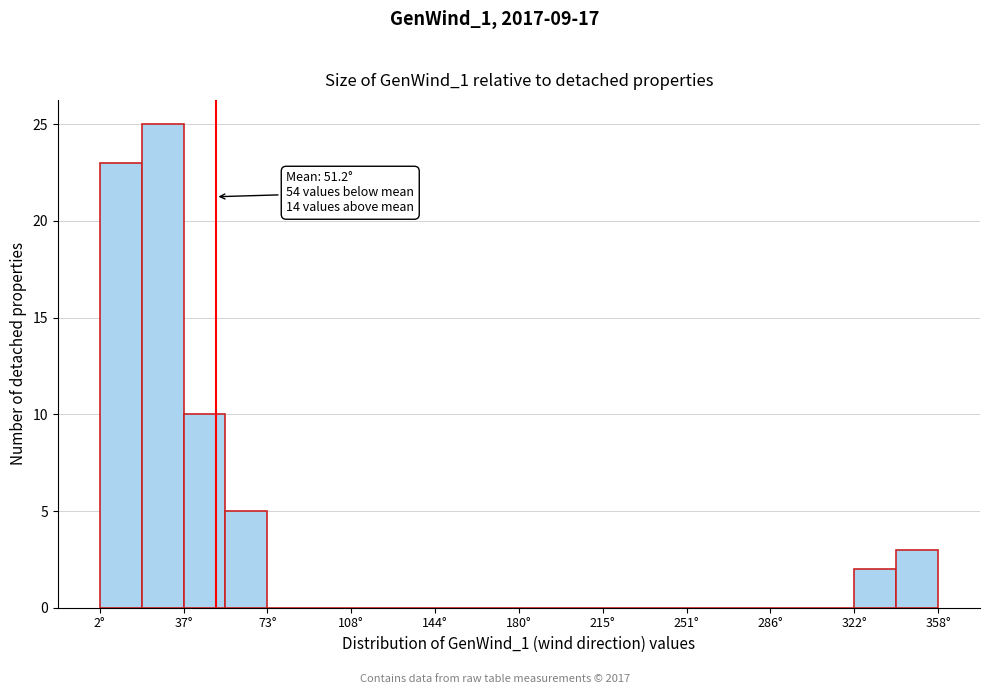

Read against the x-axis, roughly where is the centre of the tallest bar?

30